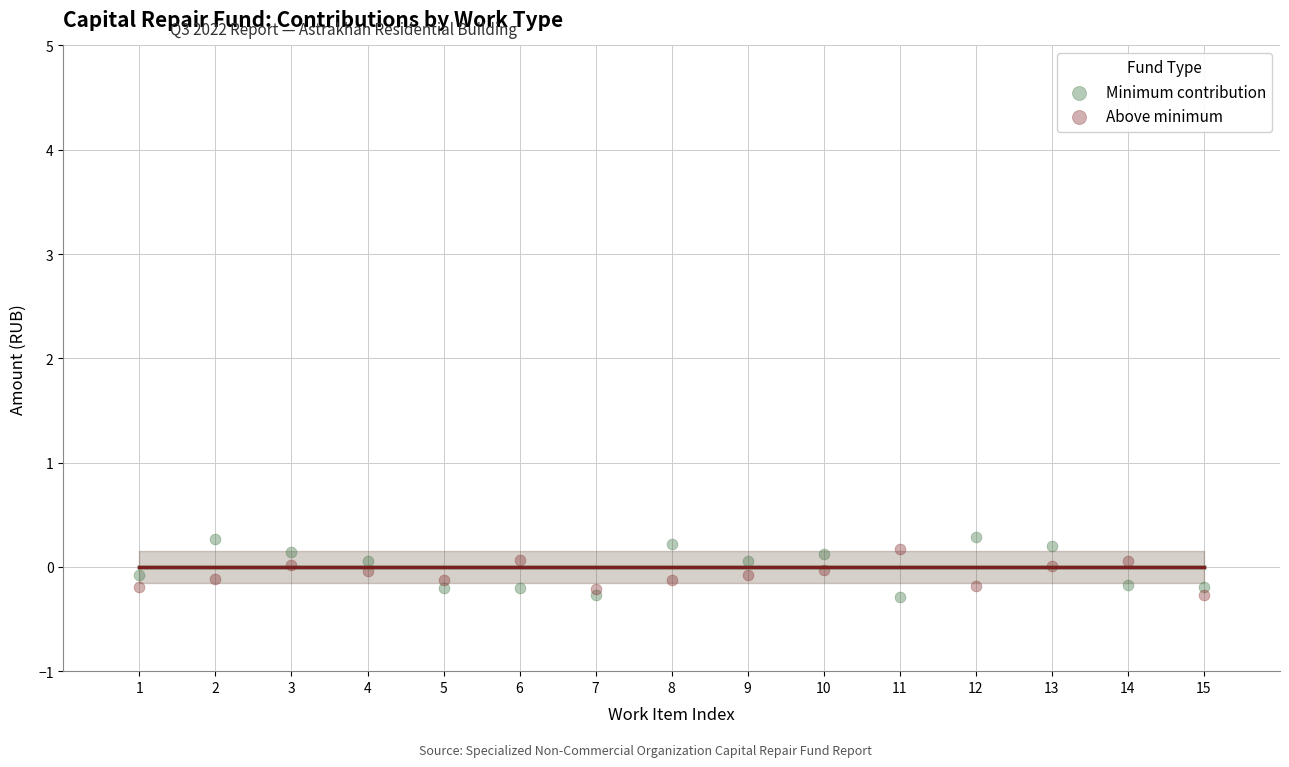

What is the X range (max minus min) for the scatter plot?

14.0